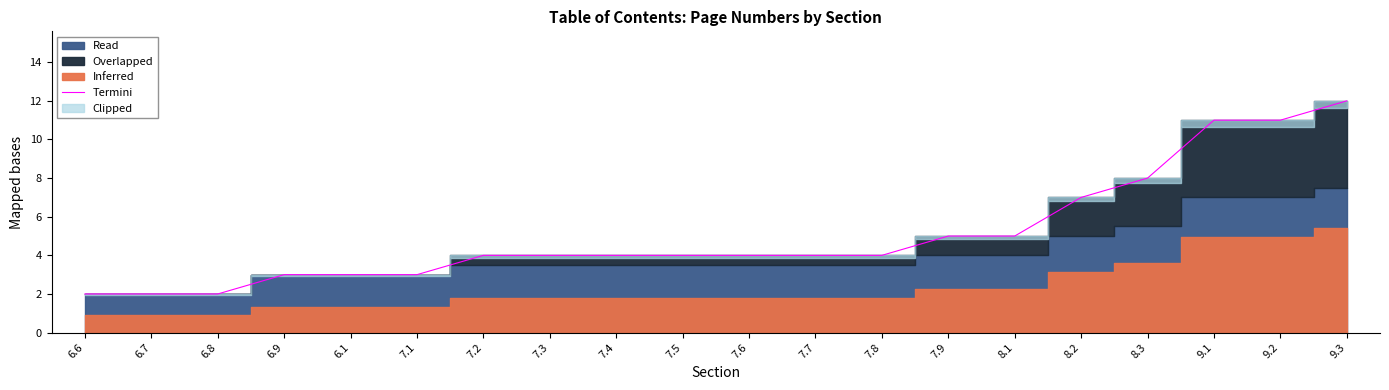

Which category has the lowest value across all series?

6.6